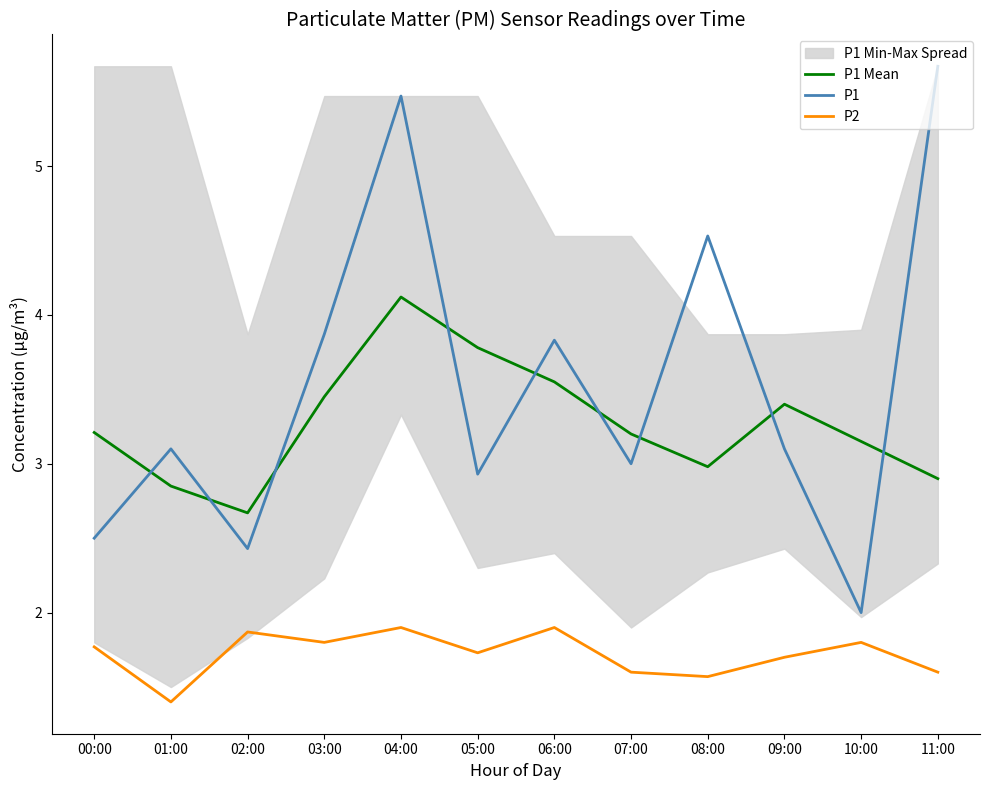

At how many categories does at least one series exceed 3?

11